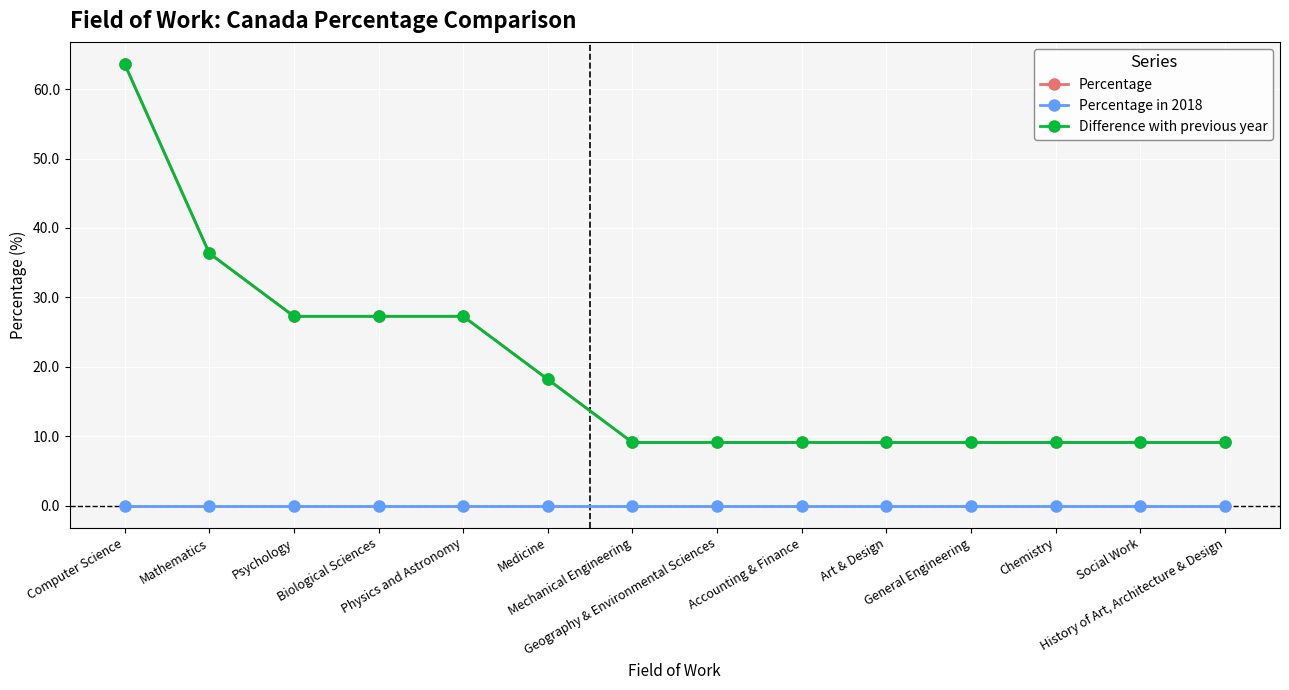

True or false: Difference with previous year has a value of 13.0 at Art & Design.

False